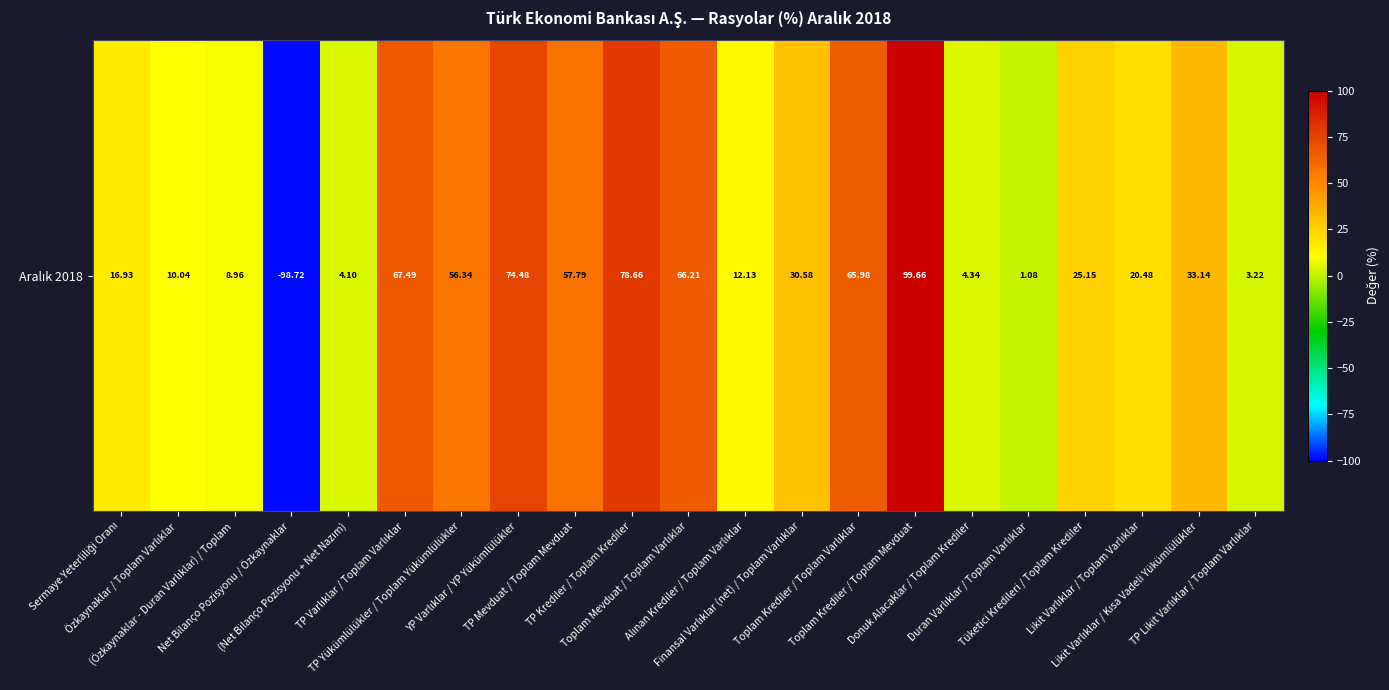

How many values are above zero?

20